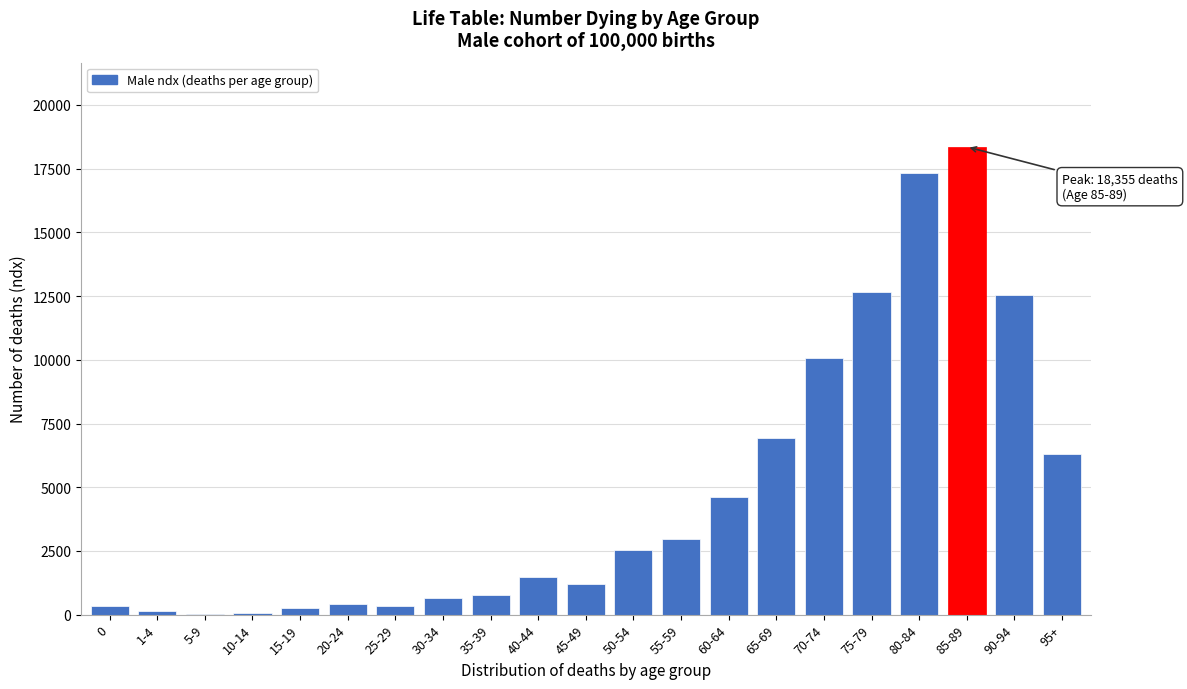

What is the sum of all values?

100000